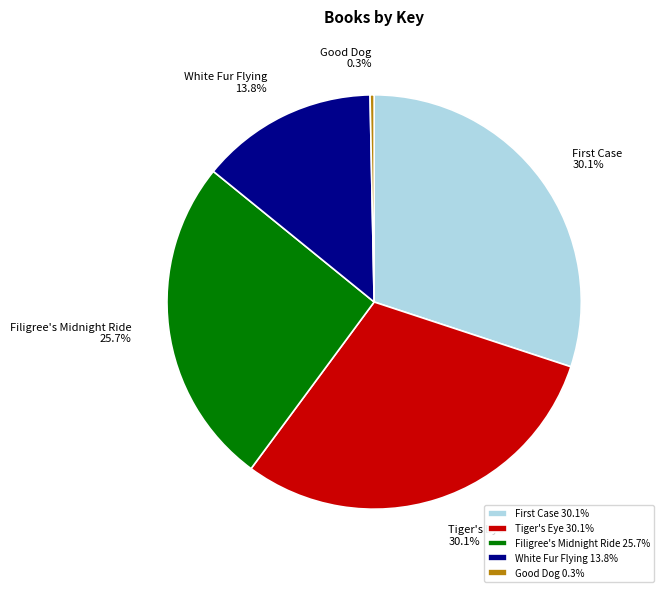

Approximately how many times larger is the value at Tiger's Eye 30.1% compared to Good Dog 0.3%?

95.3